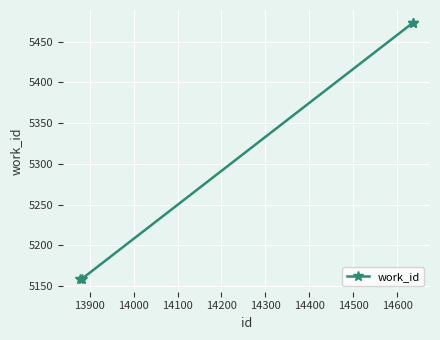

What is the value of the 1st point from the left?

5159